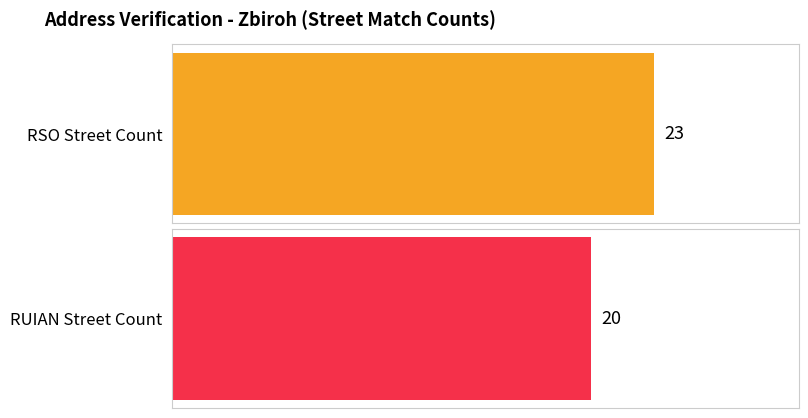

True or false: PRIZN_ROZD has a value of 6 at 0.

False